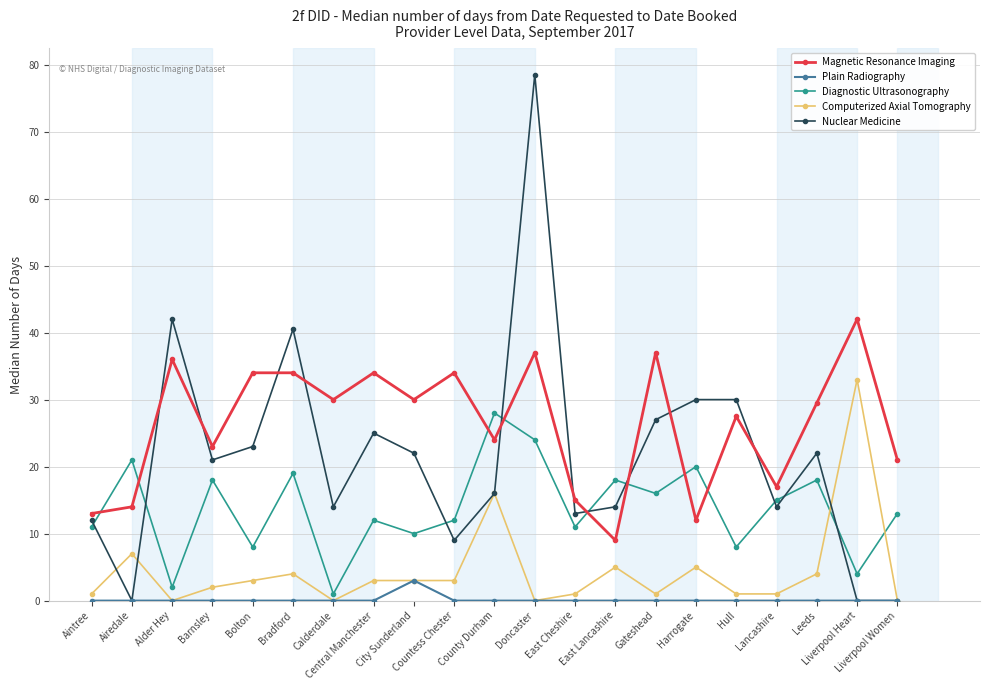

List the series in order of their overall mean, highest first.

Magnetic Resonance Imaging, Nuclear Medicine, Diagnostic Ultrasonography, Computerized Axial Tomography, Plain Radiography